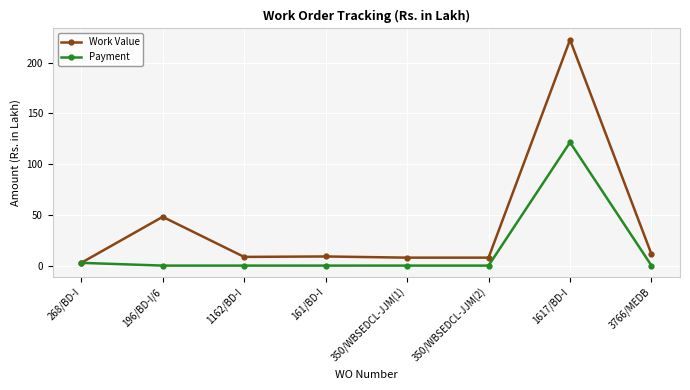

Which series has the largest range (max minus min)?

Work Value